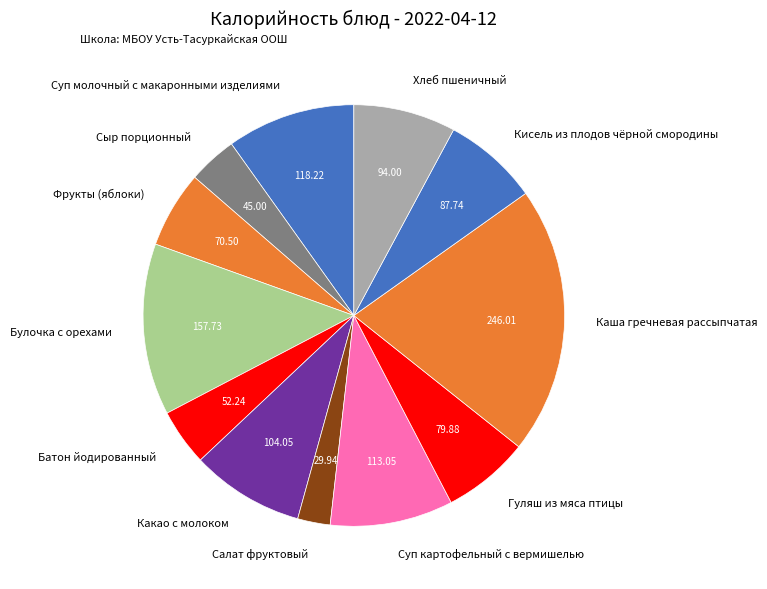

Is it true that Булочка с орехами is 27% of the pie?

False